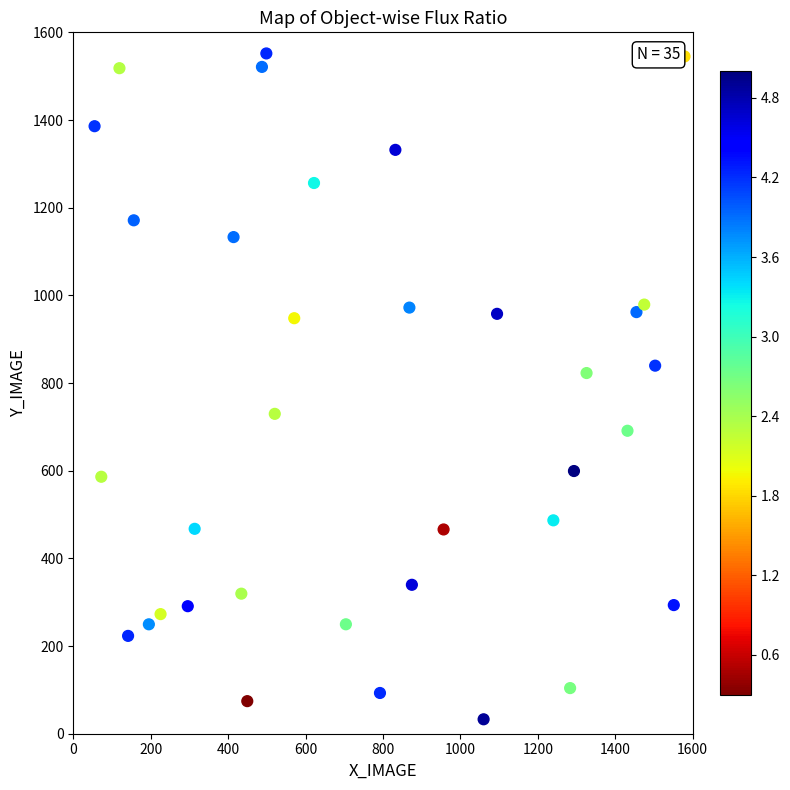

What Y value in the scatter plot is closest to 792?

822.8